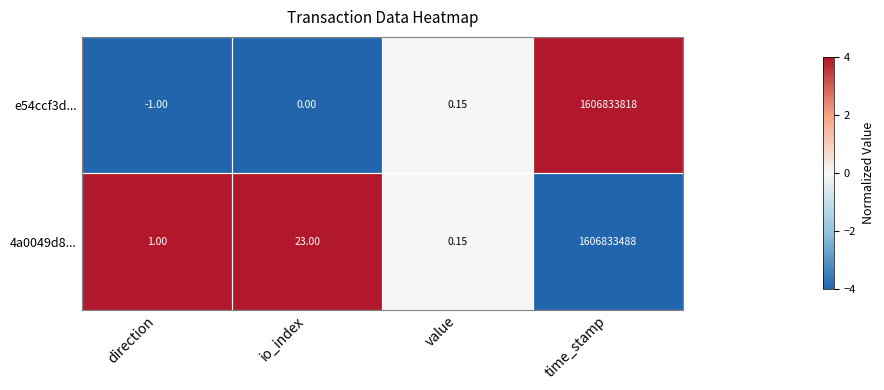

At which label is e54ccf3d... closest to 803416908?

value